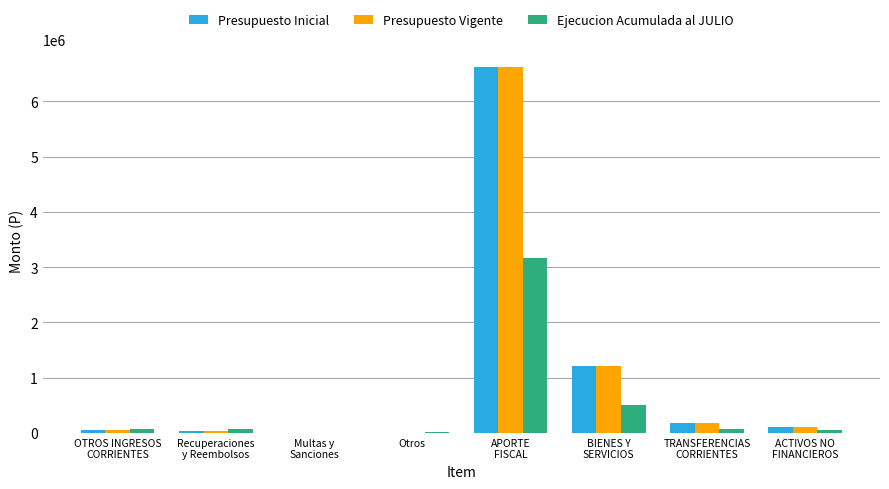

How many distinct data groups are displayed?

3